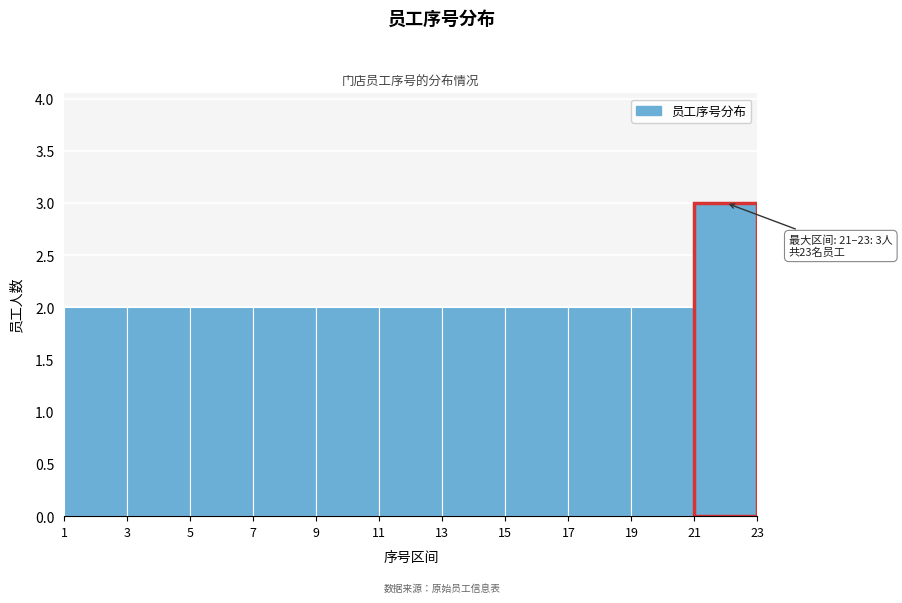

Over which range of the x-axis is the bar tallest?

21 to 23